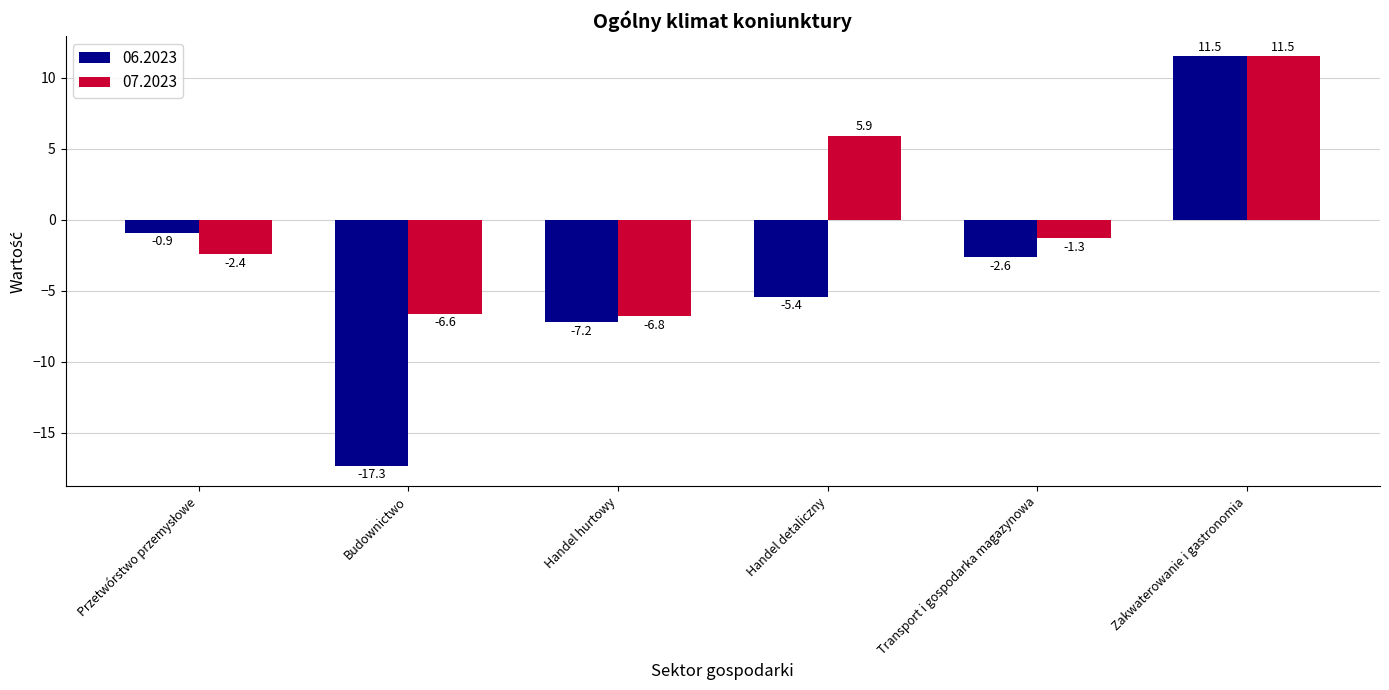

Reading left to right, what are all the values shown in this chart?

06.2023: -0.9	-17.3	-7.2	-5.4	-2.6	11.5
07.2023: -2.4	-6.6	-6.8	5.9	-1.3	11.5